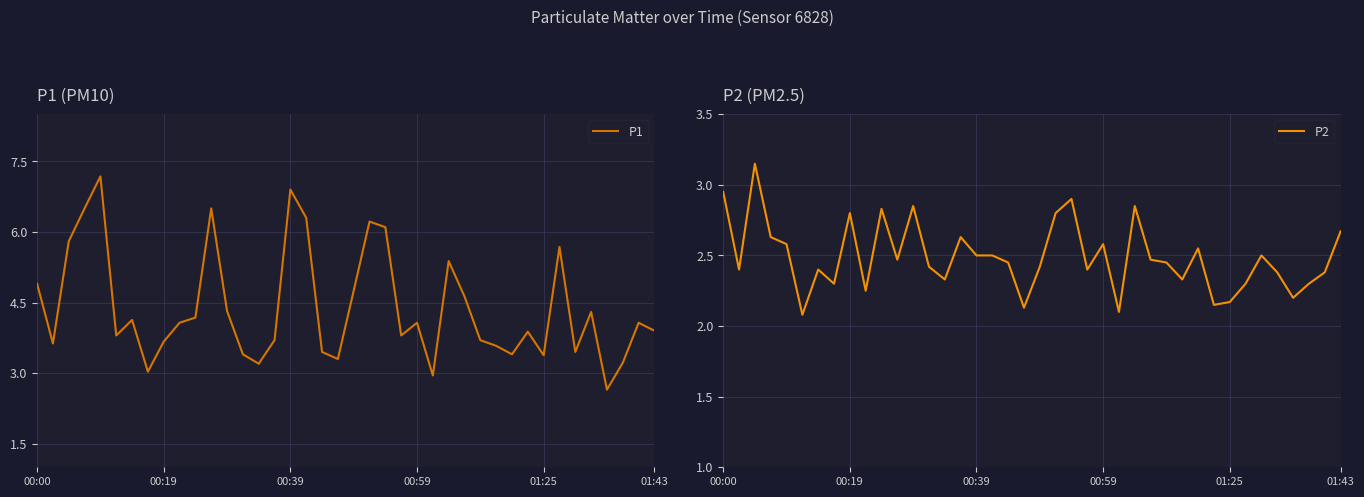

True or false: P1 and P2 intersect in this chart.

False